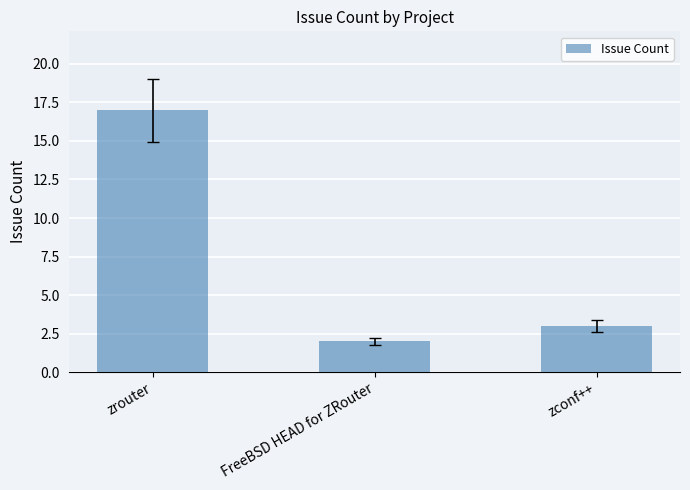

Is it true that the value at FreeBSD HEAD for ZRouter is 1?

False